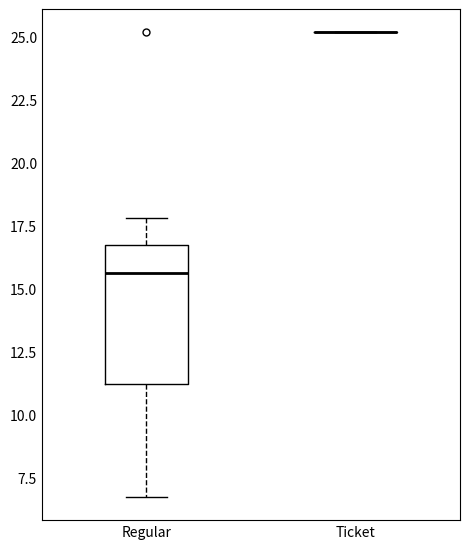

Reading left to right, transcribe this box plot: for each box, give where its median line is, the range the box spans, and where its two whiskers end, as read against the y-axis. The values are not printed on the chart, so give them approximately, as read against the axis.

Regular: median 15.5, box 11.0 to 16.5, whiskers 6.5 to 18.0
Ticket: box collapsed to a line at 25.0, whiskers 25.0 to 25.0